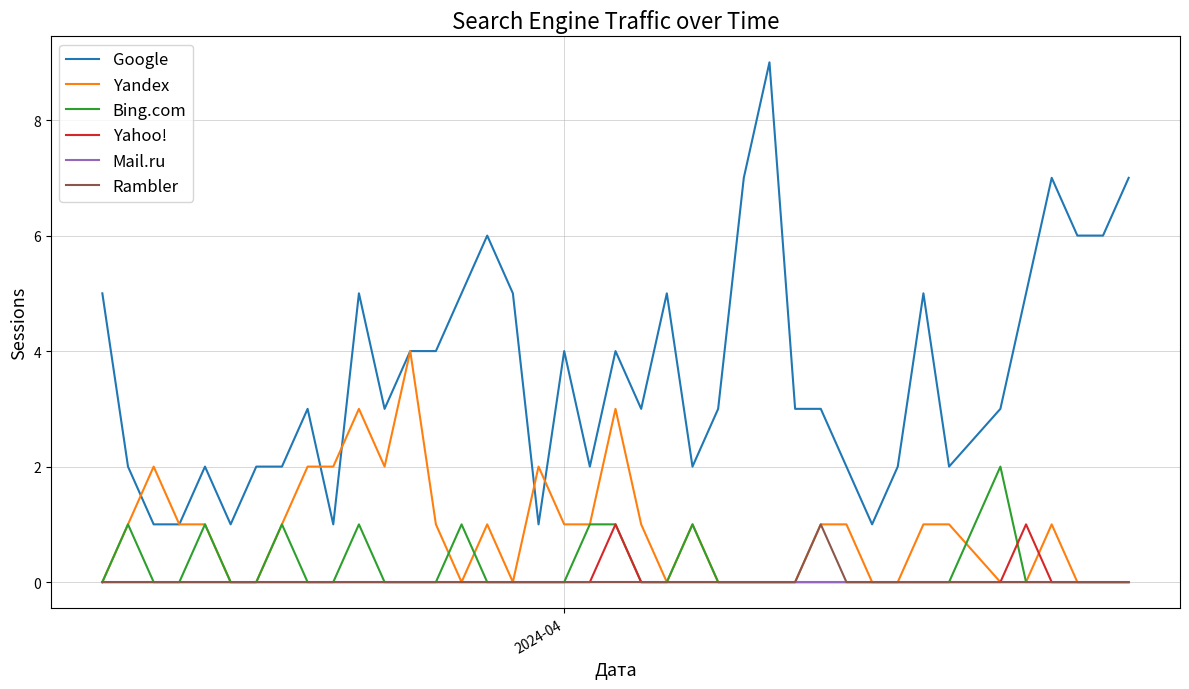

What is the maximum value shown in the chart?

9